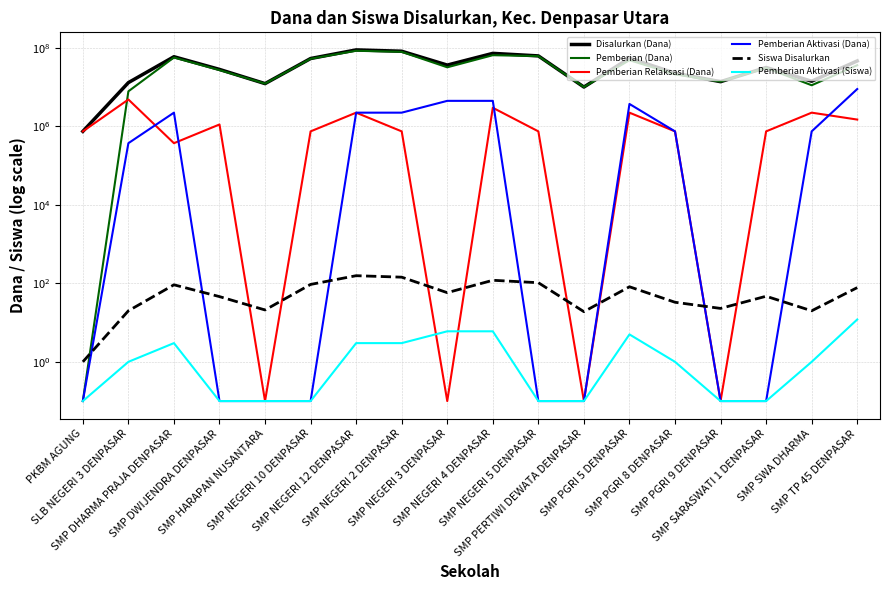

What are all the series names shown in the legend?

Disalurkan (Dana), Pemberian (Dana), Pemberian Relaksasi (Dana), Pemberian Aktivasi (Dana), Siswa Disalurkan, Pemberian Aktivasi (Siswa)